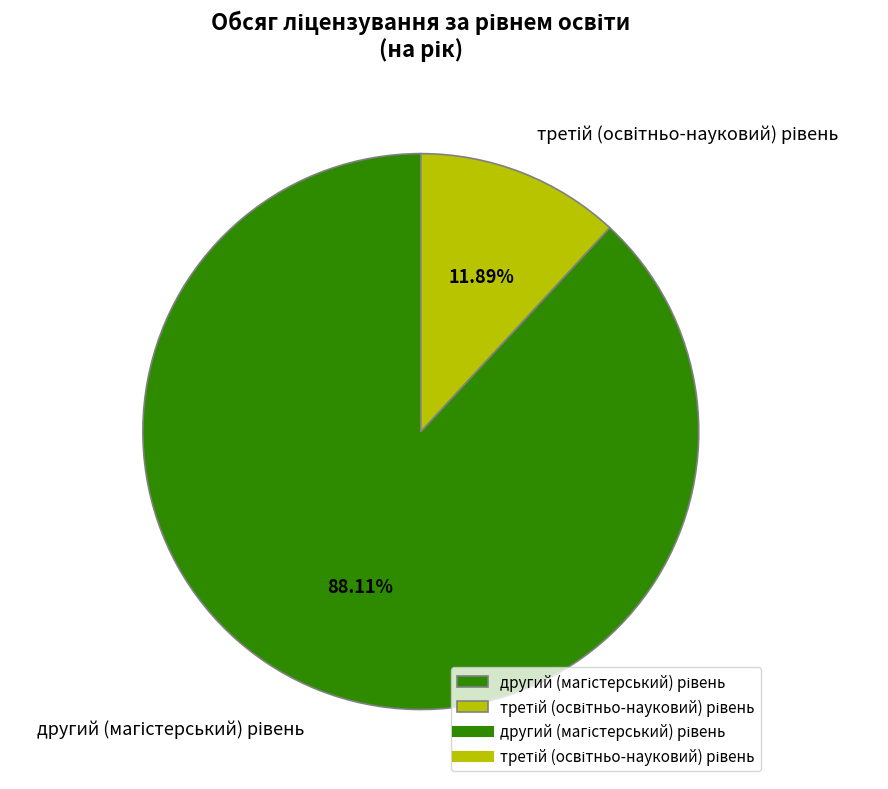

Does any single category account for the majority?

Yes